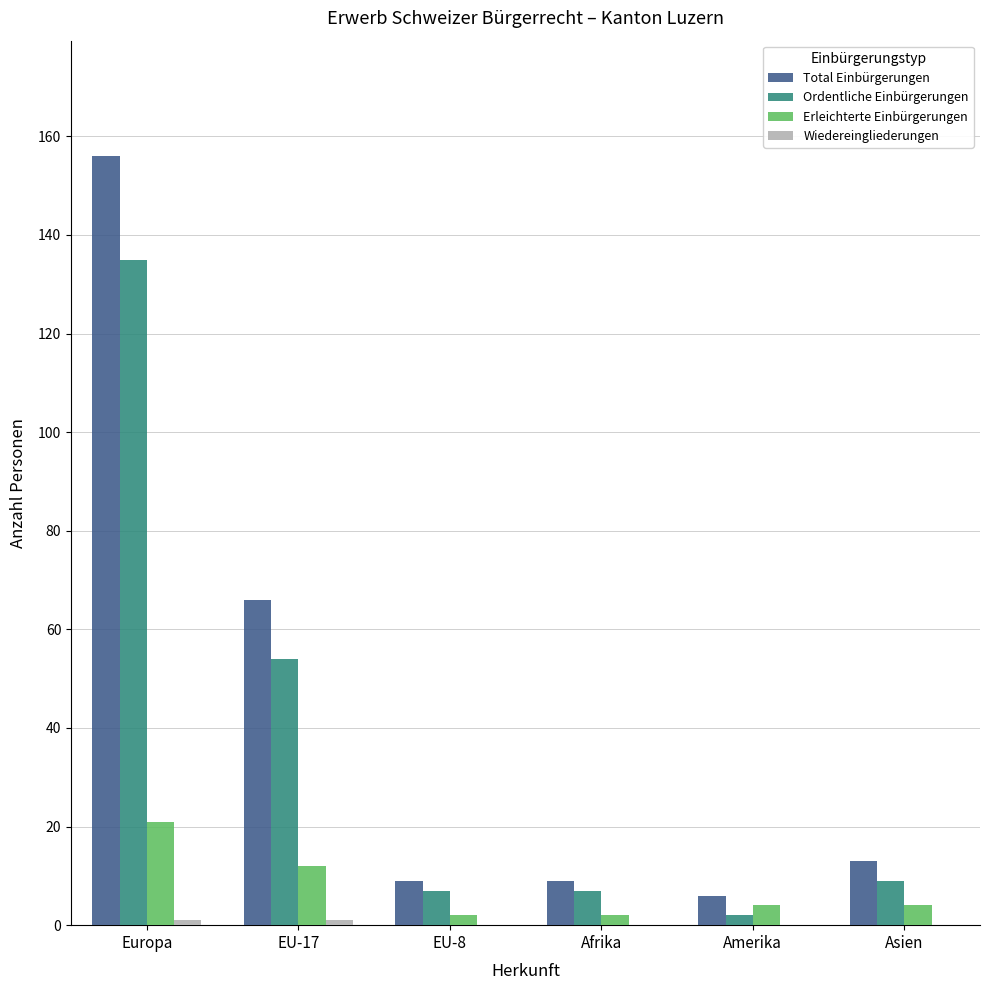

Is the value of Erleichterte Einbürgerungen at Amerika greater than the value of Total Einbürgerungen at Afrika?

No